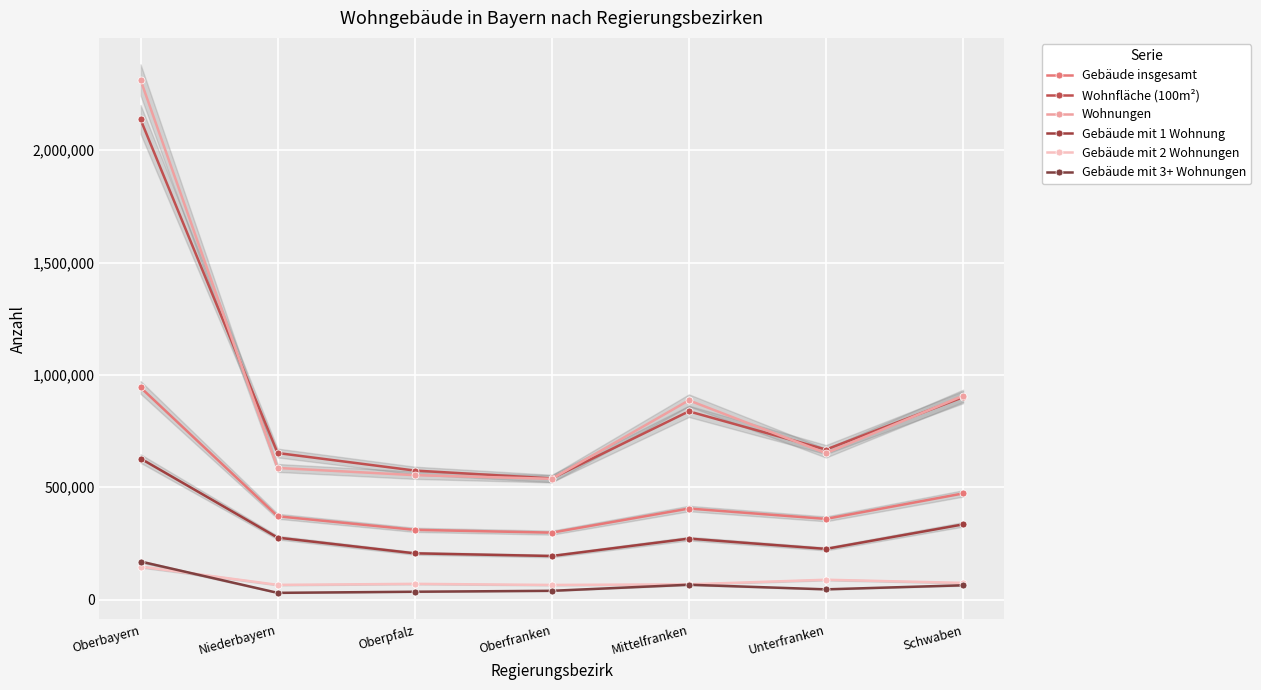

What is the difference between the maximum and minimum values in the Gebäude mit 2 Wohnungen series?

81652